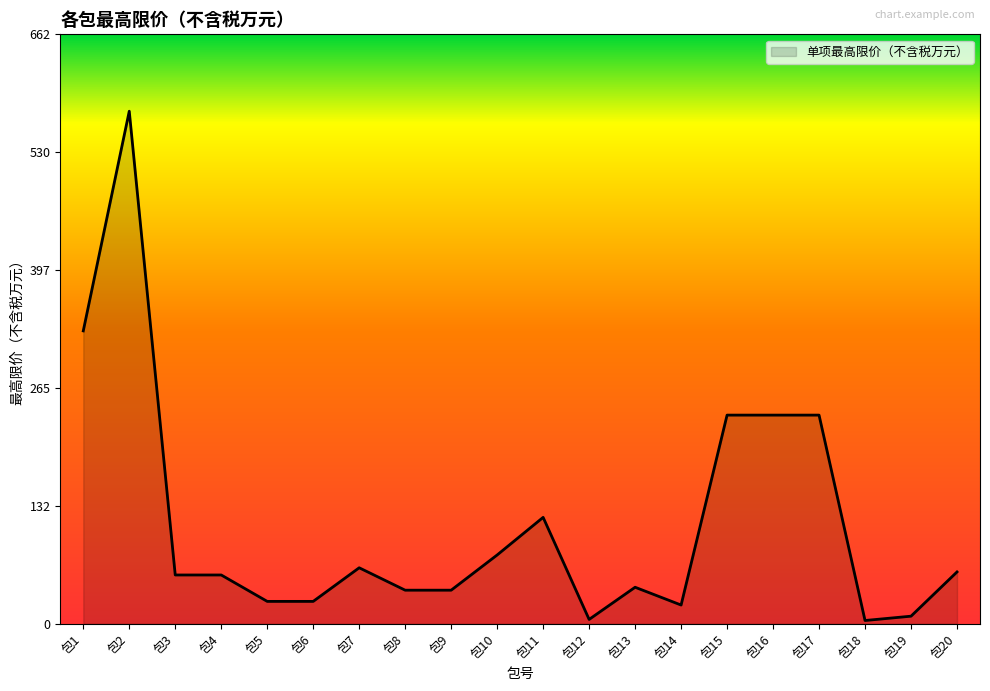

What is the change in value from 包4 to 包16?

+179.8